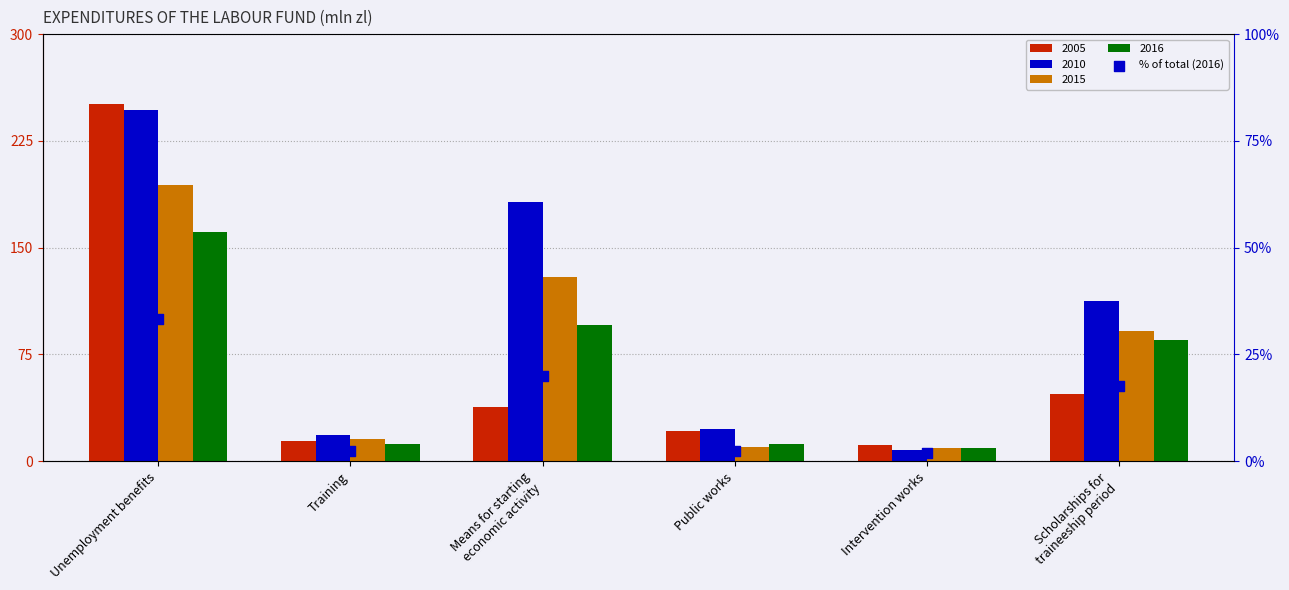

Between Unemployment benefits and Scholarships for
traineeship period, which is larger?

Unemployment benefits